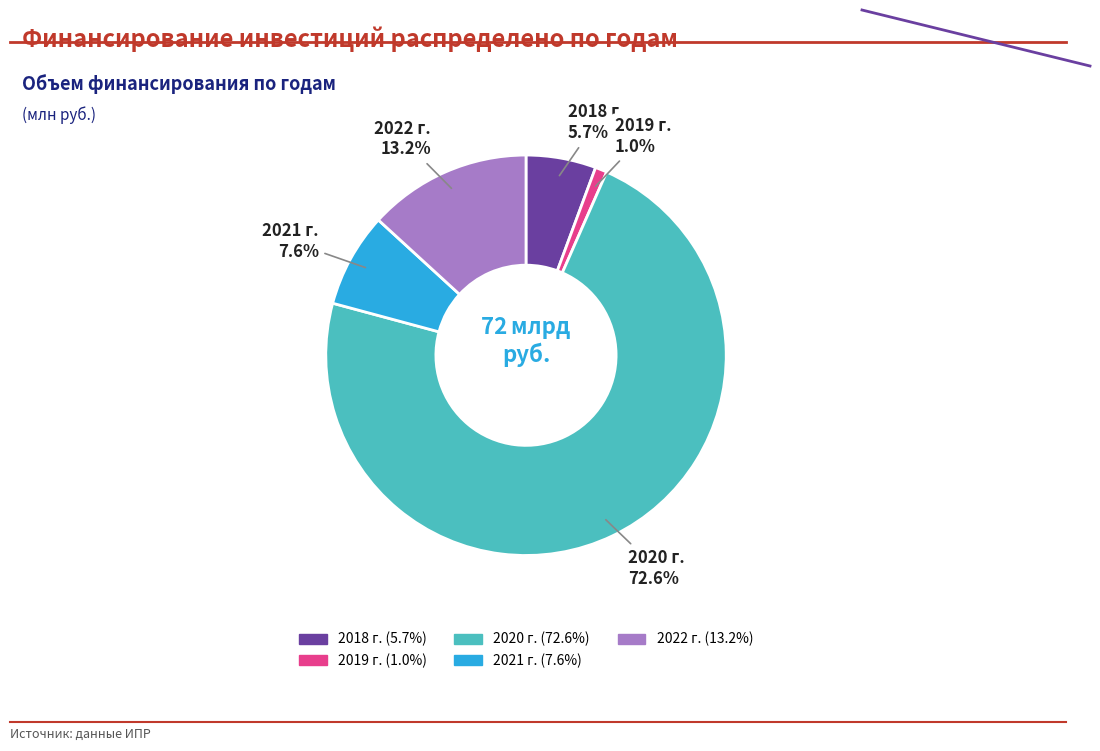

To the nearest percent, what portion does 2020 г. represent?

73%